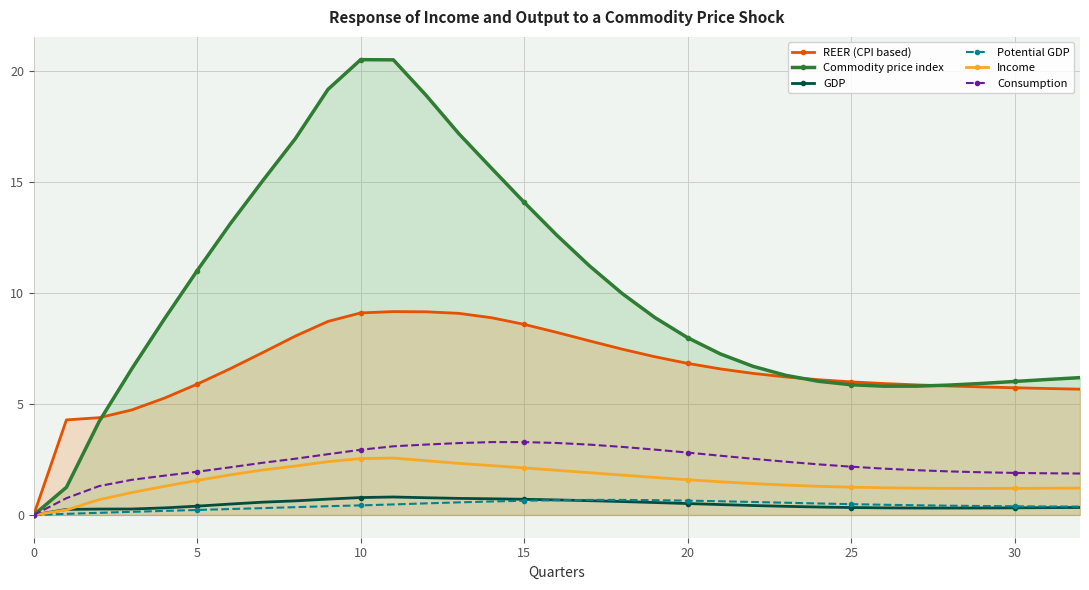

Is it true that Commodity price index equals 7.9 at 16?

False